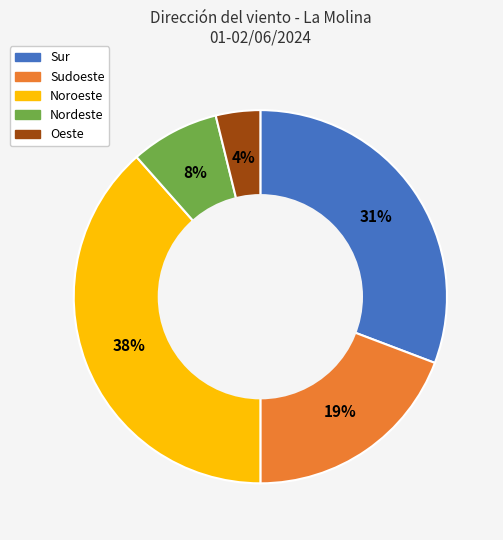

Between Sudoeste and Nordeste, which is larger?

Sudoeste